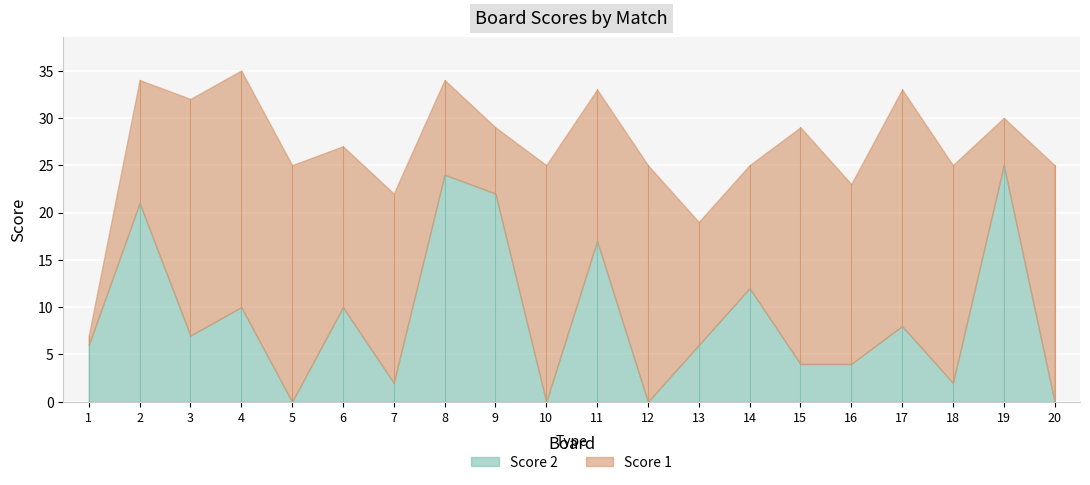

List the series in order of their overall mean, lowest first.

Score 2, Score 1